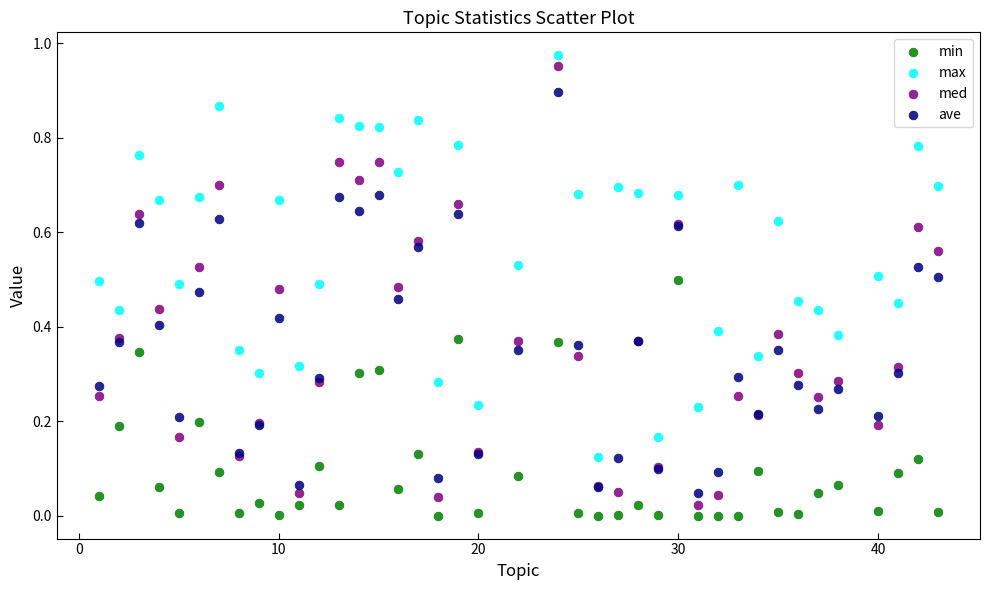

Which series has the widest spread of Y values?

med